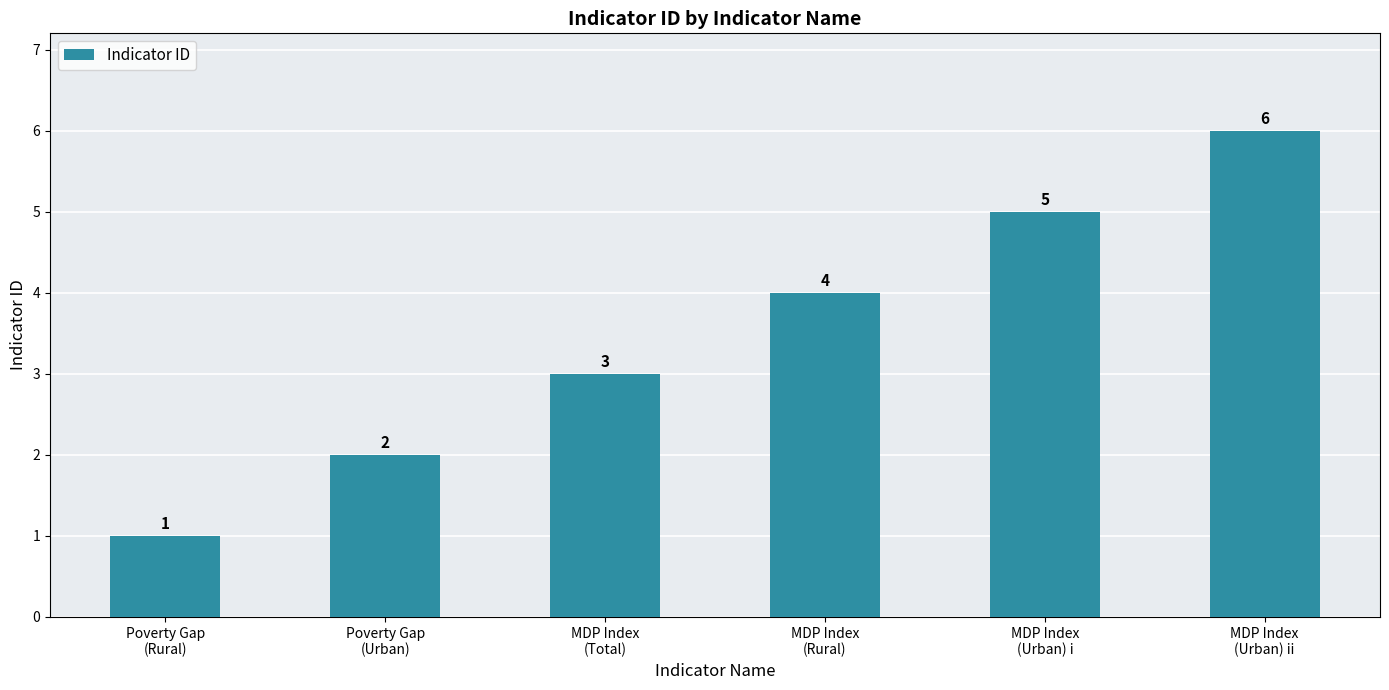

The chart shows a value of 1 at Poverty Gap
(Rural). True or false?

True